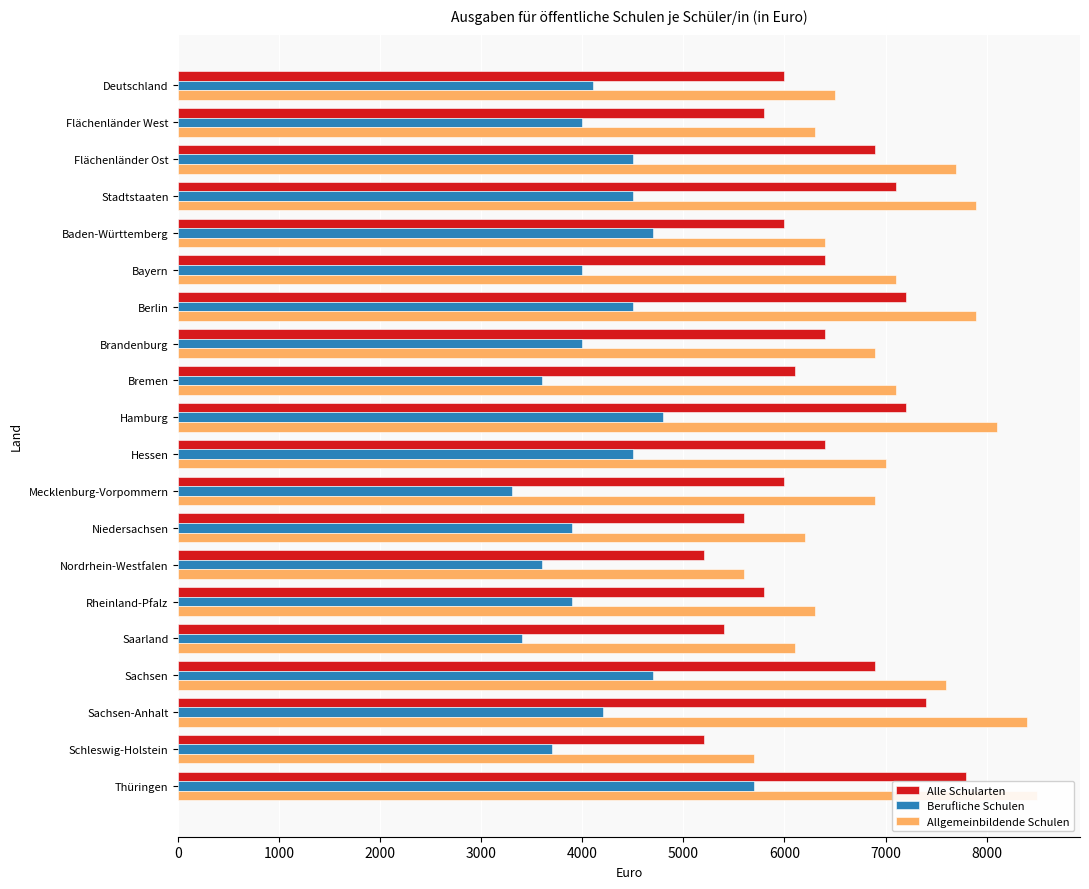

What is the sum of all Alle Schularten values?

126800